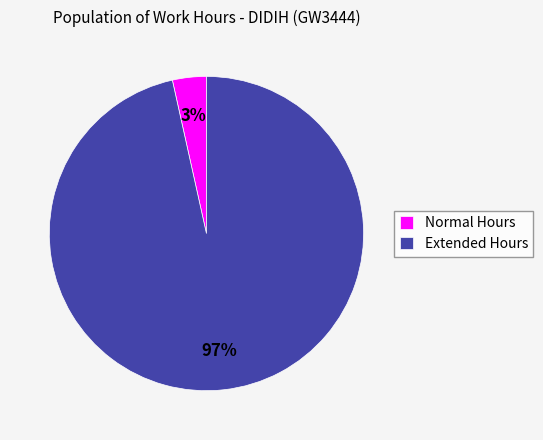

How many segments does this pie chart have?

2